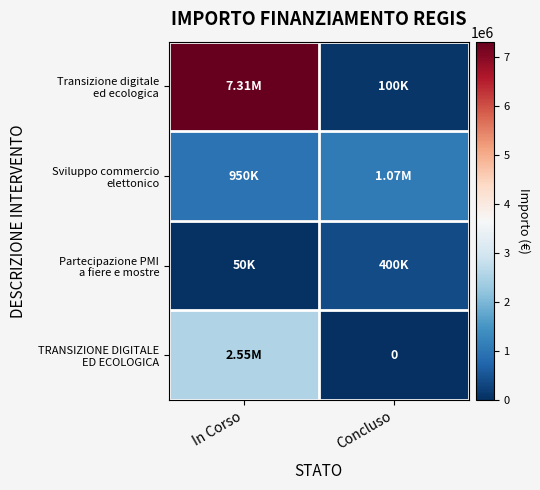

Rank the series by their maximum value, from lowest to highest.

Partecipazione PMI a fiere e mostre, Sviluppo commercio elettonico, TRANSIZIONE DIGITALE ED ECOLOGICA, Transizione digitale ed ecologica